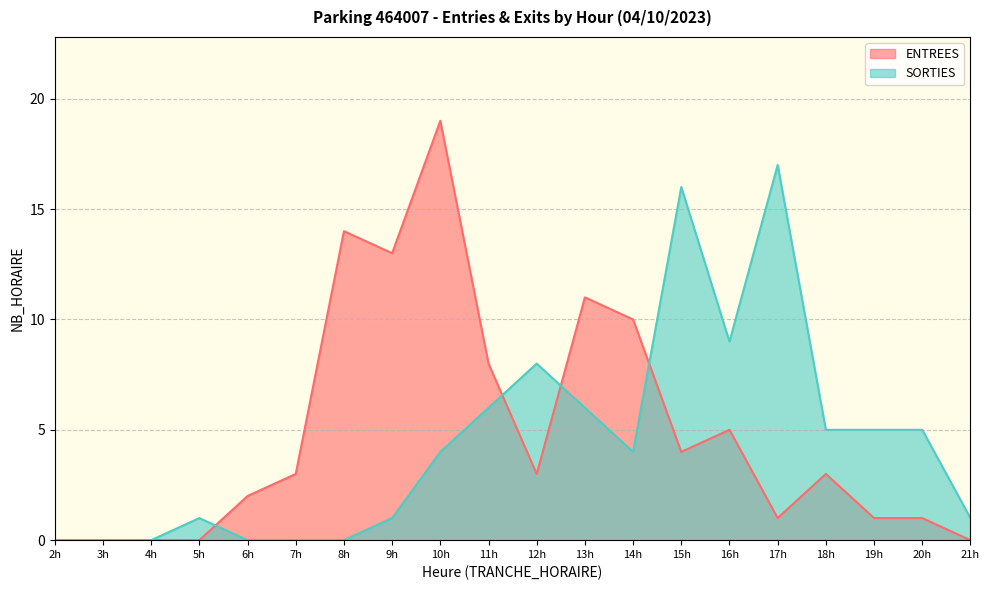

True or false: SORTIES has a value of 0 at 7h.

True